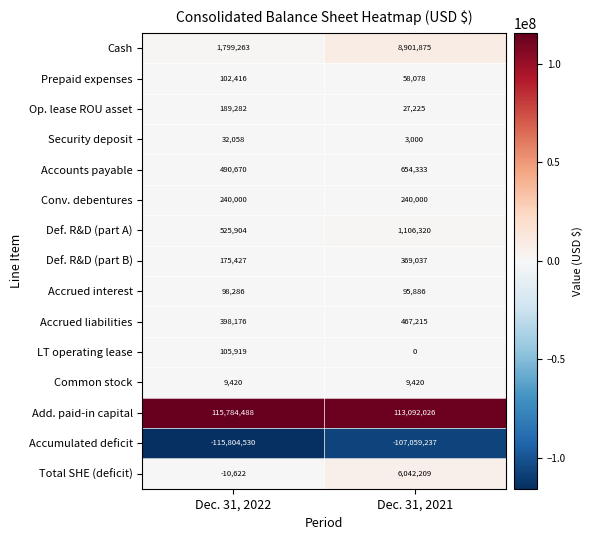

Which label corresponds to the smallest value in the chart?

Dec. 31, 2022